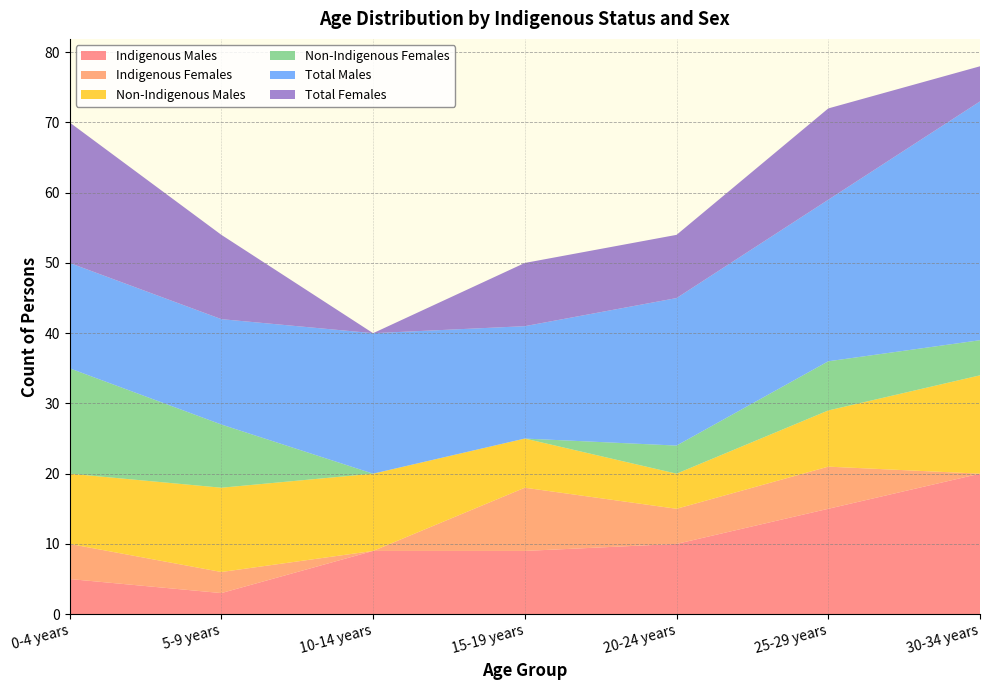

Reading left to right, transcribe all the data shown in this chart.

Indigenous Males: 5	3	9	9	10	15	20
Indigenous Females: 5	3	0	9	5	6	0
Non-Indigenous Males: 10	12	11	7	5	8	14
Non-Indigenous Females: 15	9	0	0	4	7	5
Total Males: 15	15	20	16	21	23	34
Total Females: 20	12	0	9	9	13	5